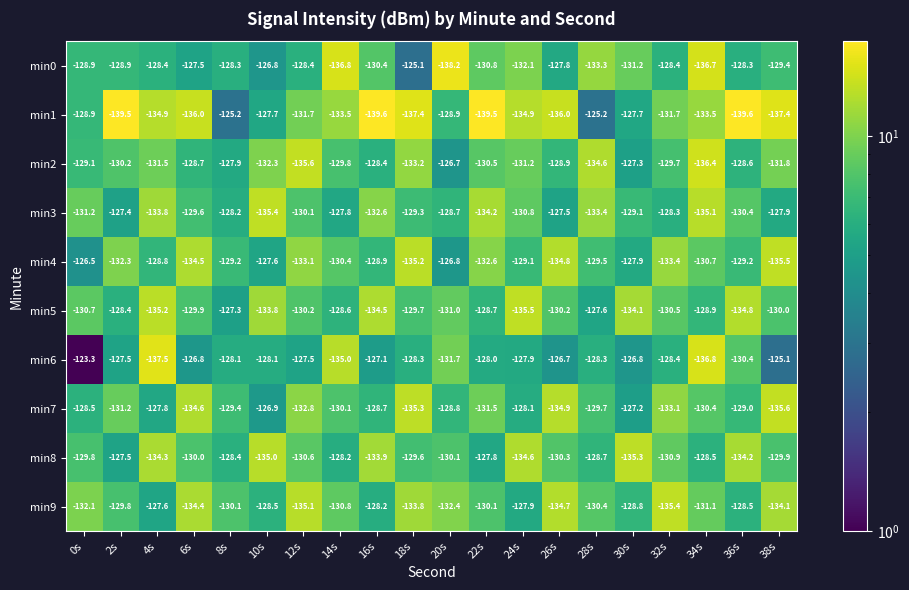

Which label corresponds to the largest value in the chart?

0s